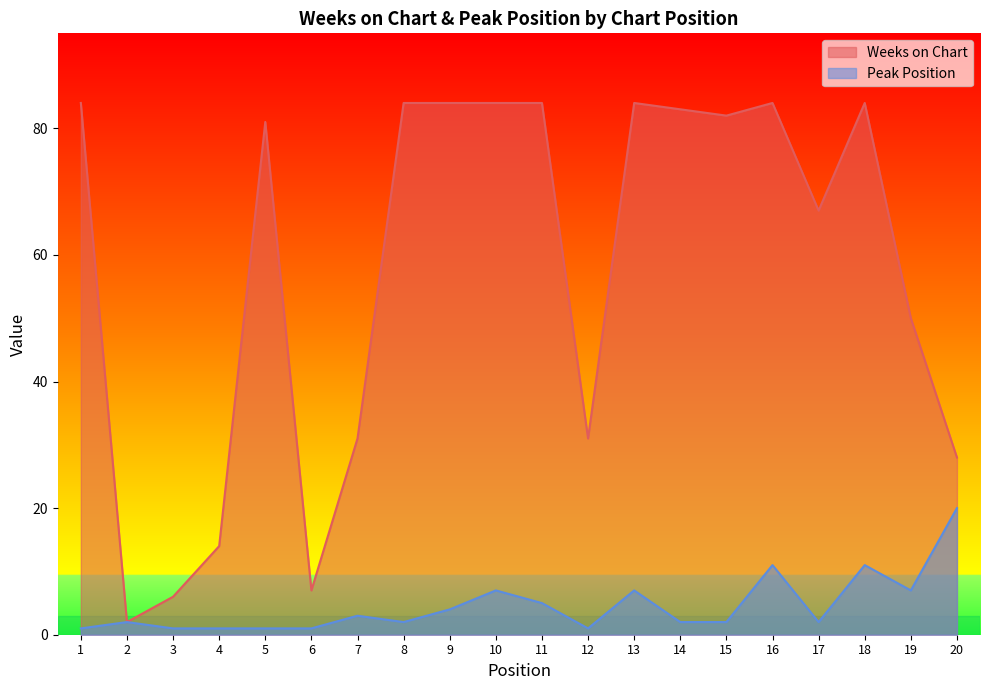

Reading left to right, list all the values displayed in this chart.

Weeks on Chart: 1=84	2=2	3=6	4=14	5=81	6=7	7=31	8=84	9=84	10=84	11=84	12=31	13=84	14=83	15=82	16=84	17=67	18=84	19=50	20=28
Peak Position: 1=1	2=2	3=1	4=1	5=1	6=1	7=3	8=2	9=4	10=7	11=5	12=1	13=7	14=2	15=2	16=11	17=2	18=11	19=7	20=20